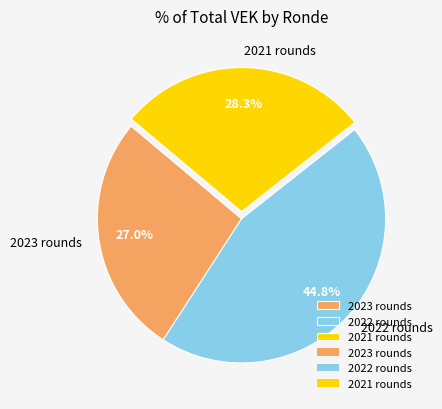

How many slices are in this pie chart?

3